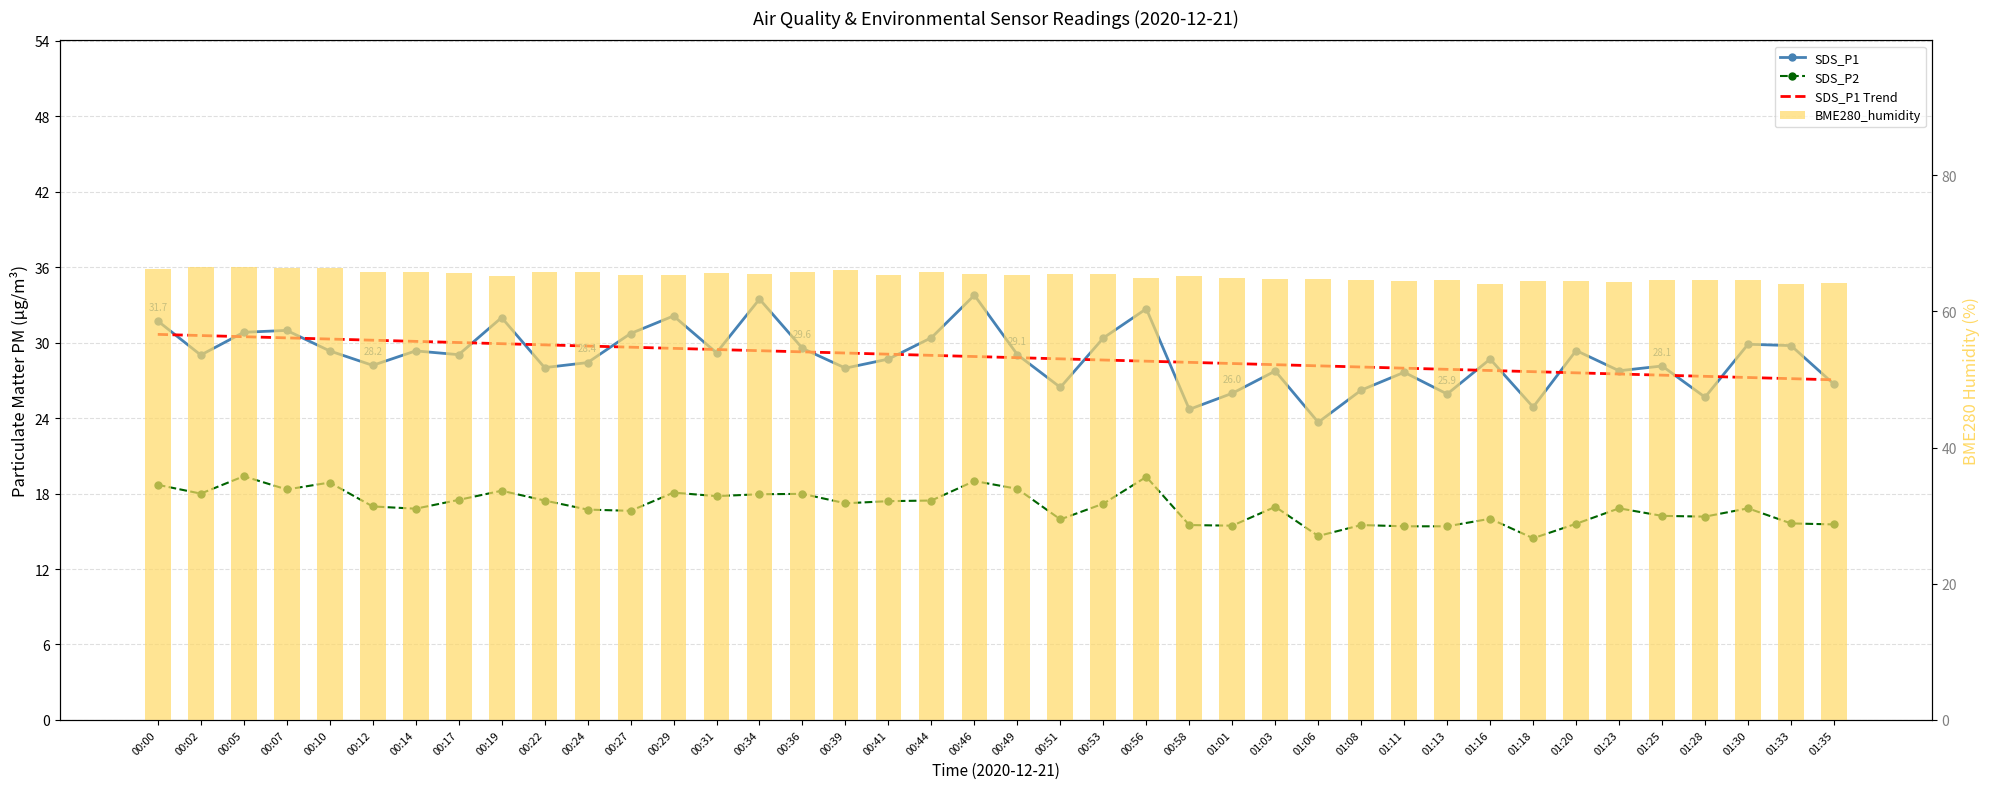

Where is SDS_P1 Trend nearest to the value 28?

01:11